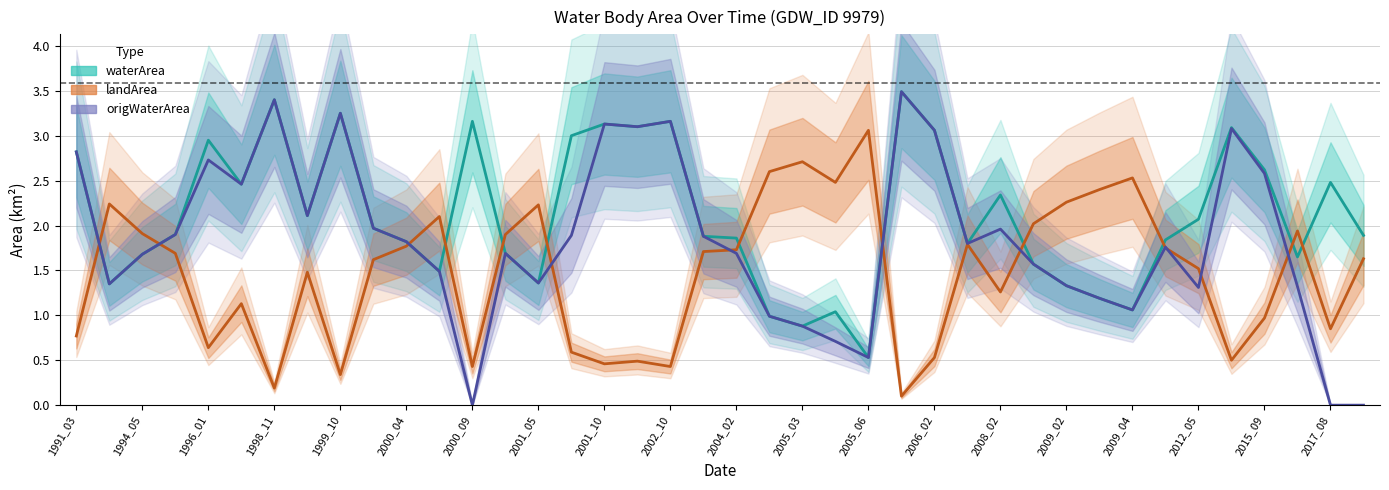

Which series has the largest total across all categories?

waterArea